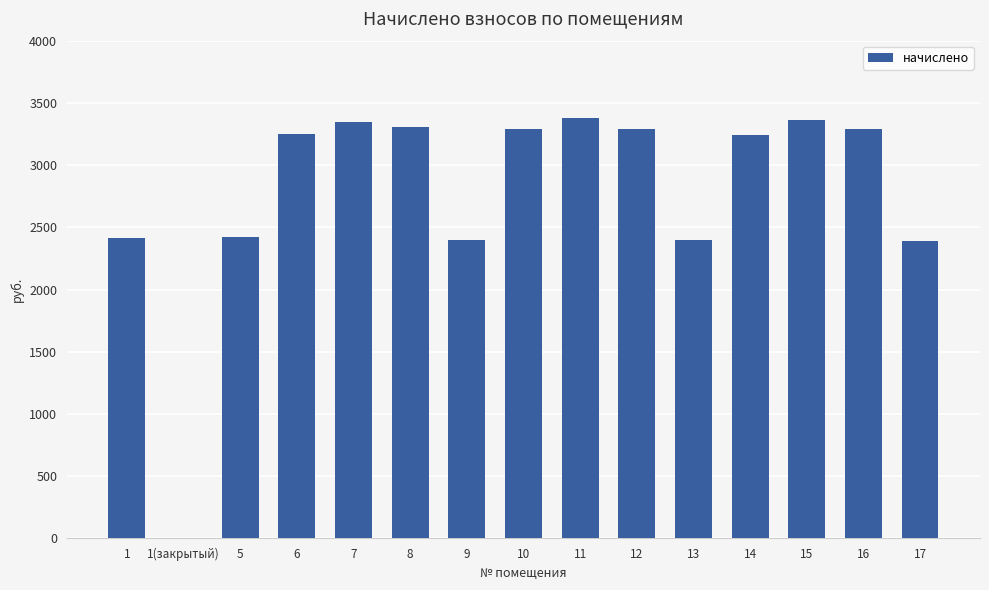

Is it true that the value at 11 is 3379.4?

True